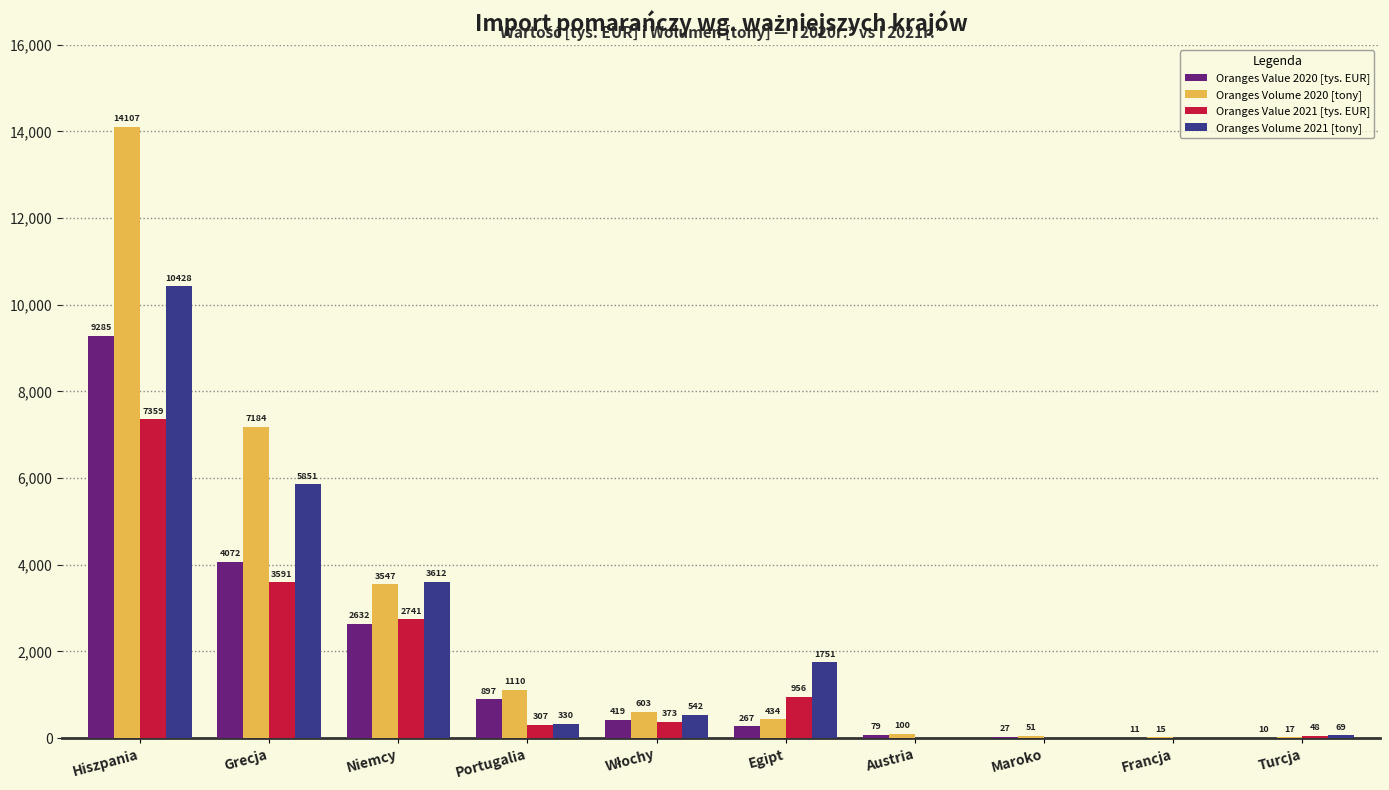

How many data points in Oranges Value 2020 [tys. EUR] are above 419?

5